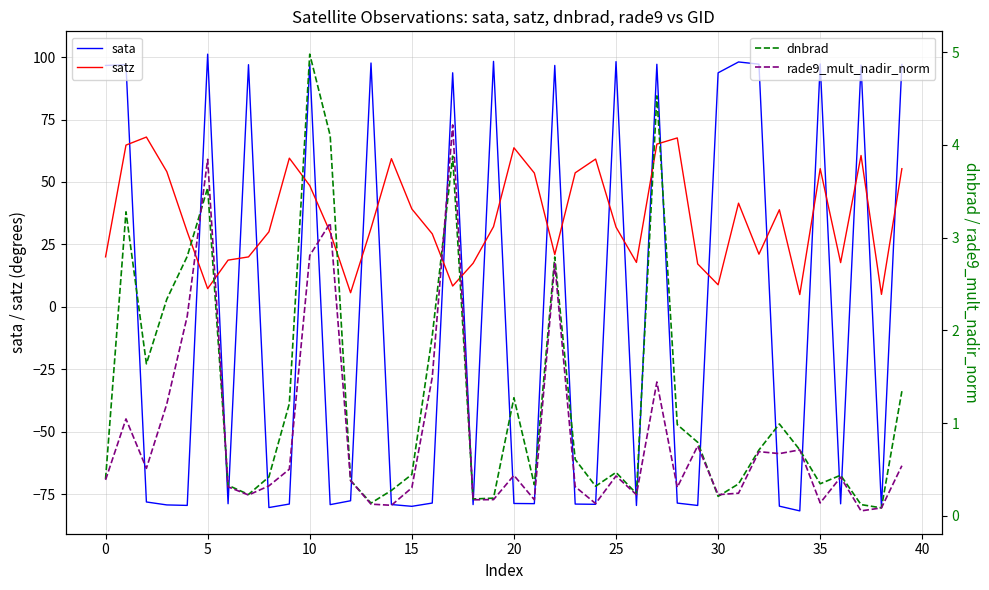

Is it true that satz equals 28.6 at 35?

False